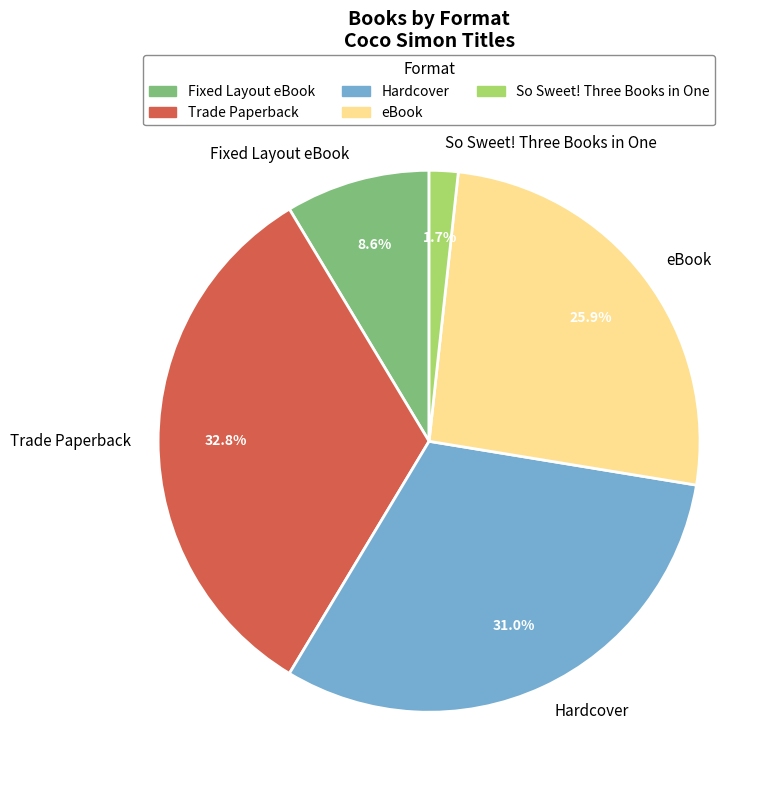

Is there a majority slice in this chart?

No